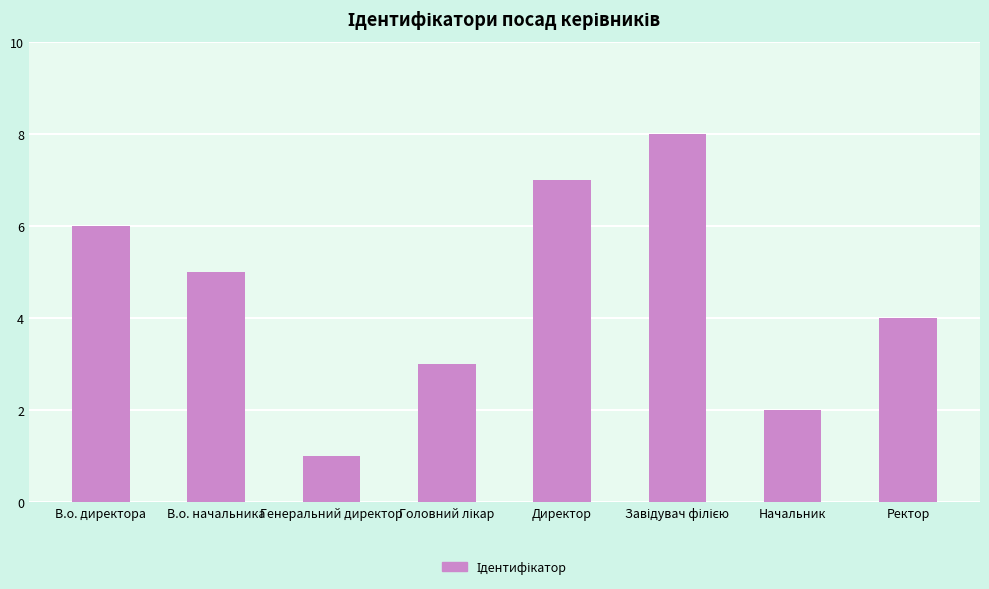

Which category has the lowest value across all series?

Генеральний директор